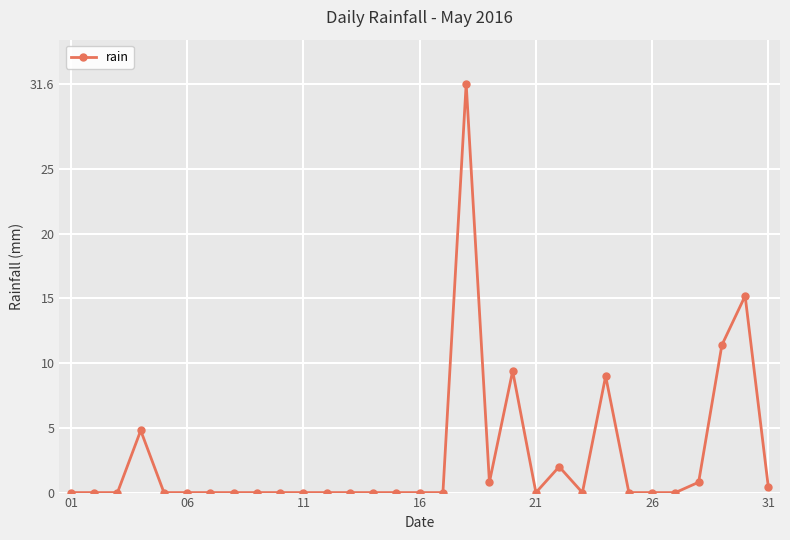

True or false: the data has more than 1 interior local peaks.

True